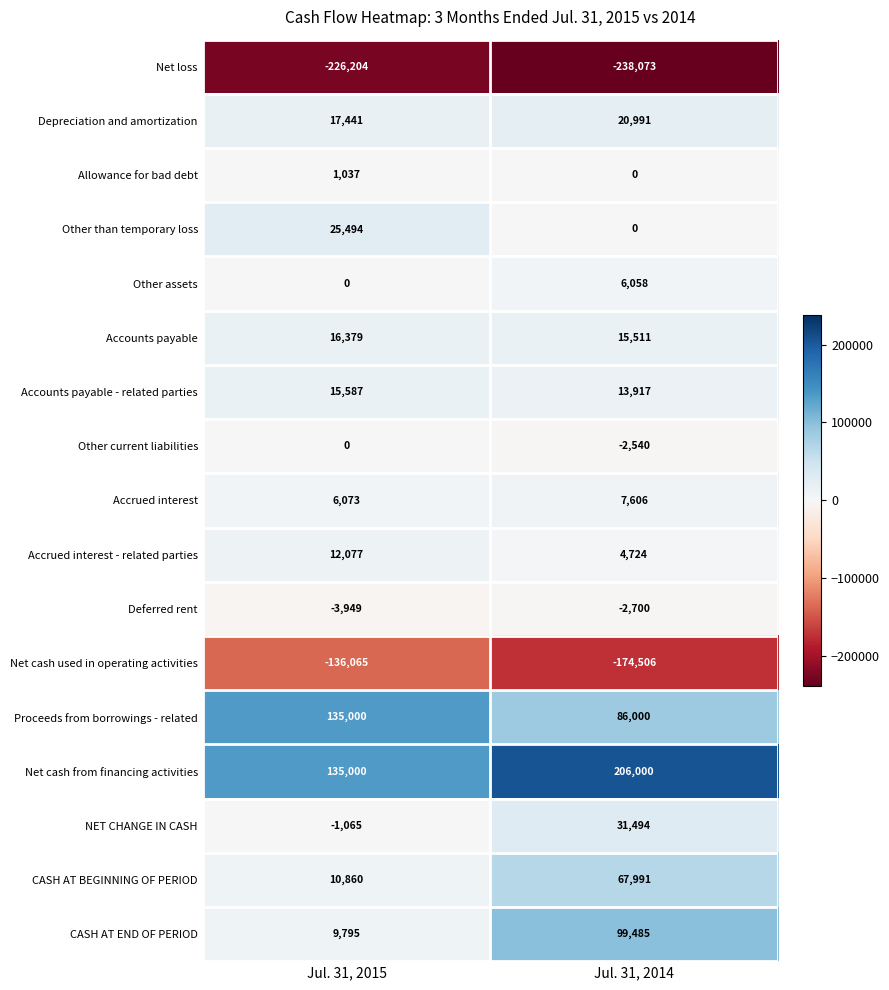

Rank the categories by Allowance for bad debt value from highest to lowest.

Jul. 31, 2015, Jul. 31, 2014